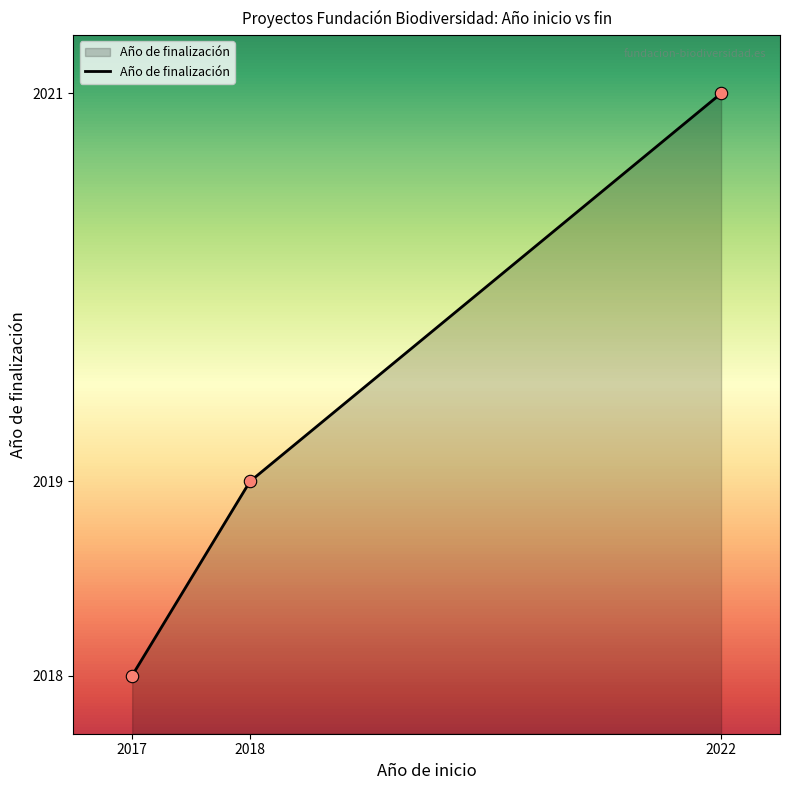

Which has a higher value, 2017 or 2018?

2018